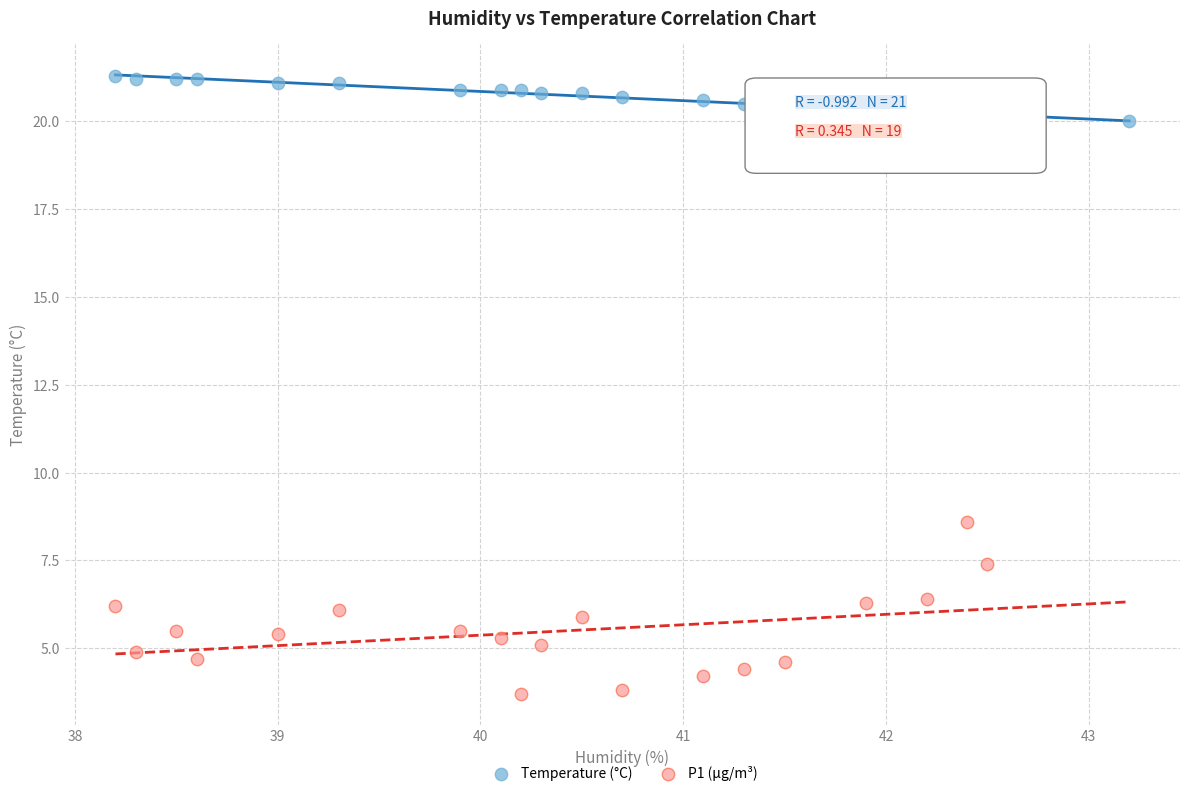

Which series contains the highest Y value?

Temperature (°C)